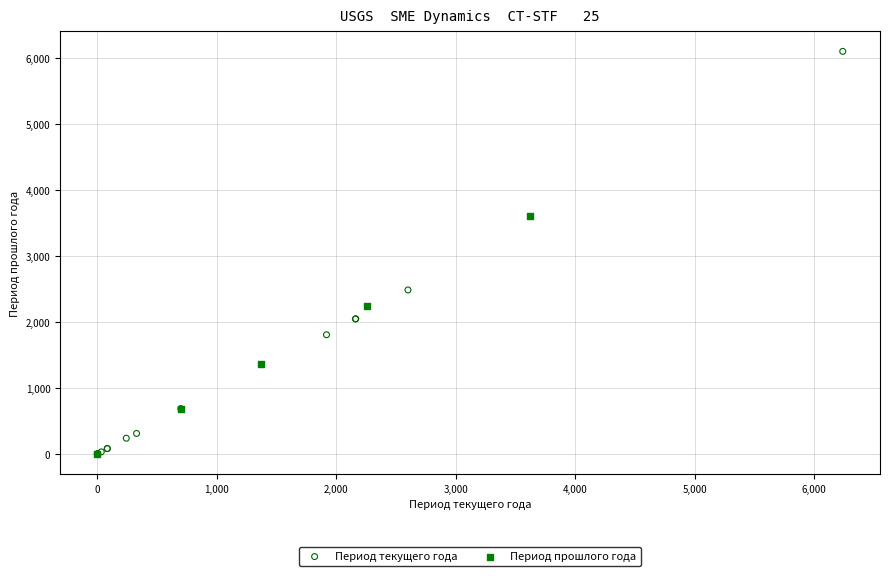

Which series has the widest spread of Y values?

Период текущего года